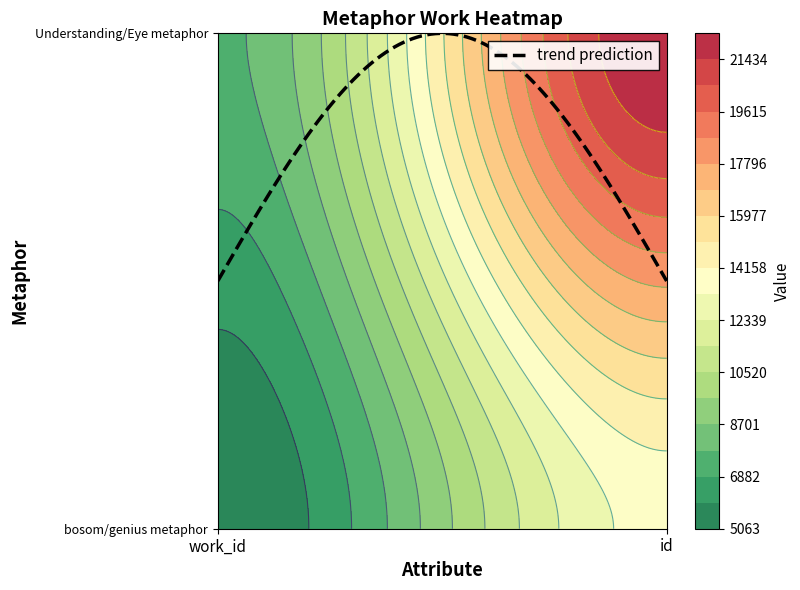

True or false: bosom_metaphor has a value of 13577 at id.

True